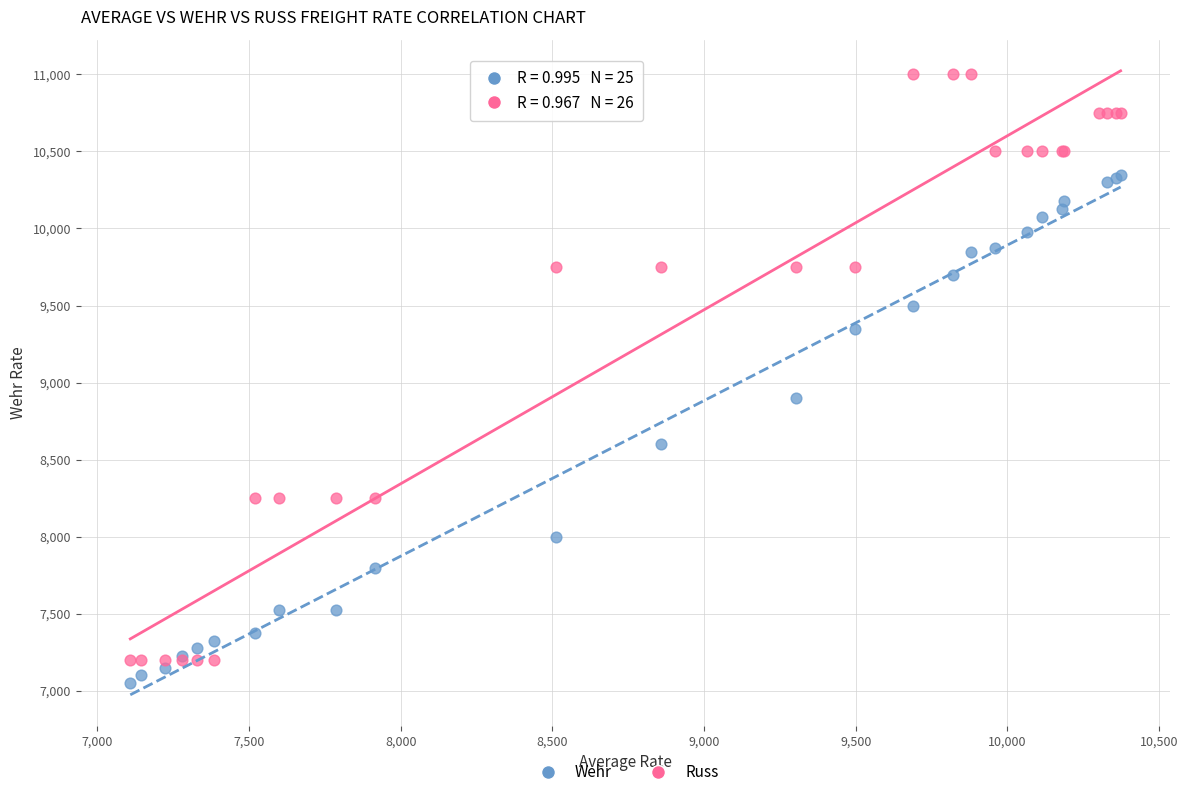

Which series reaches the maximum Y coordinate?

Russ